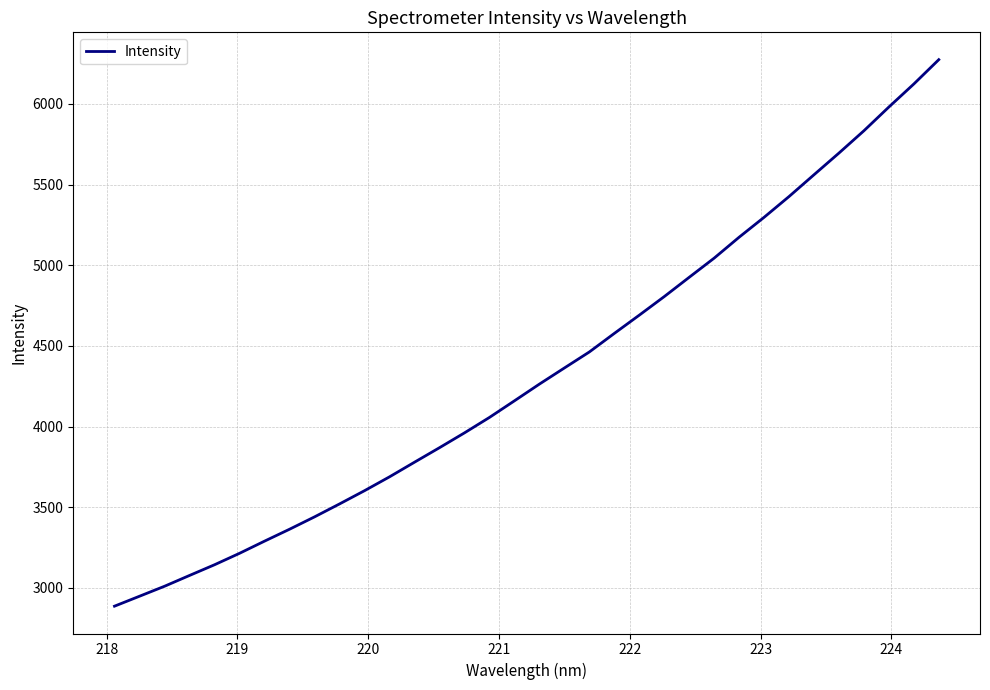

What is the smallest value displayed?

2886.6